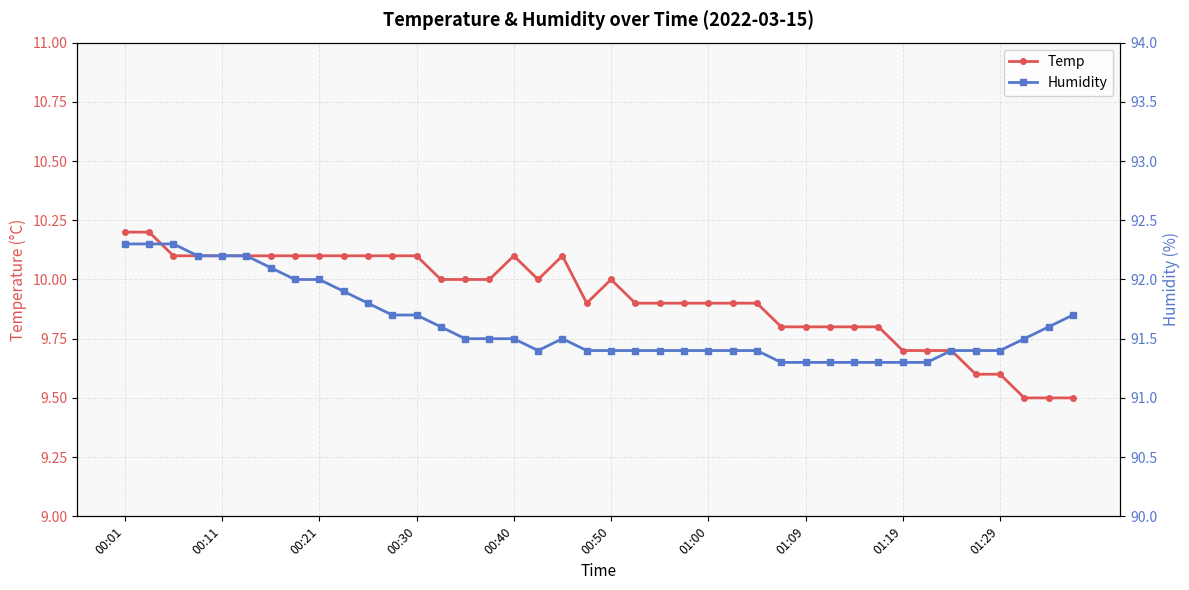

True or false: Temp has more than 1 interior local peaks.

True